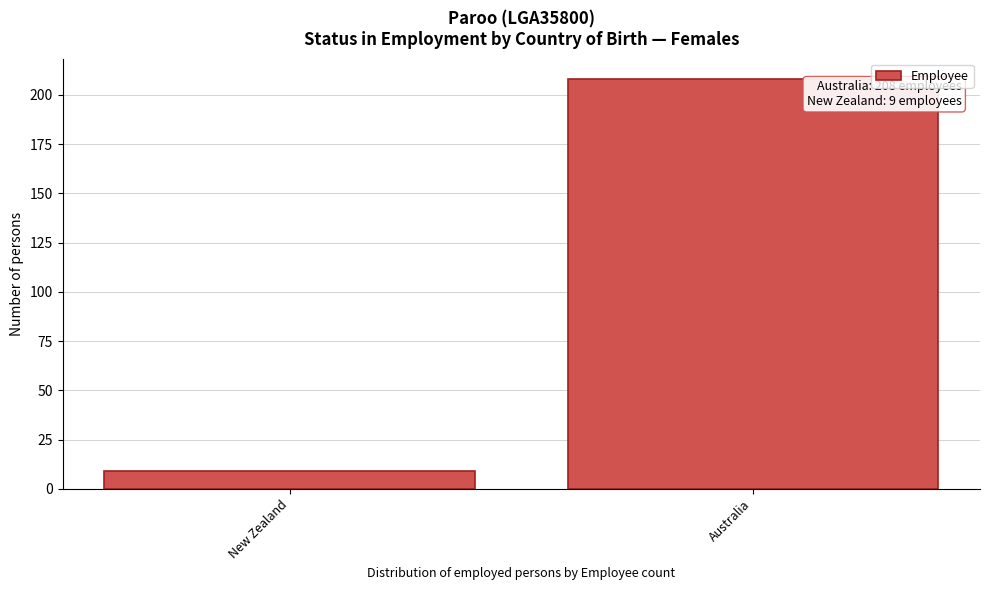

Reading right to left, list all the values displayed in this chart.

Australia=208	New Zealand=9